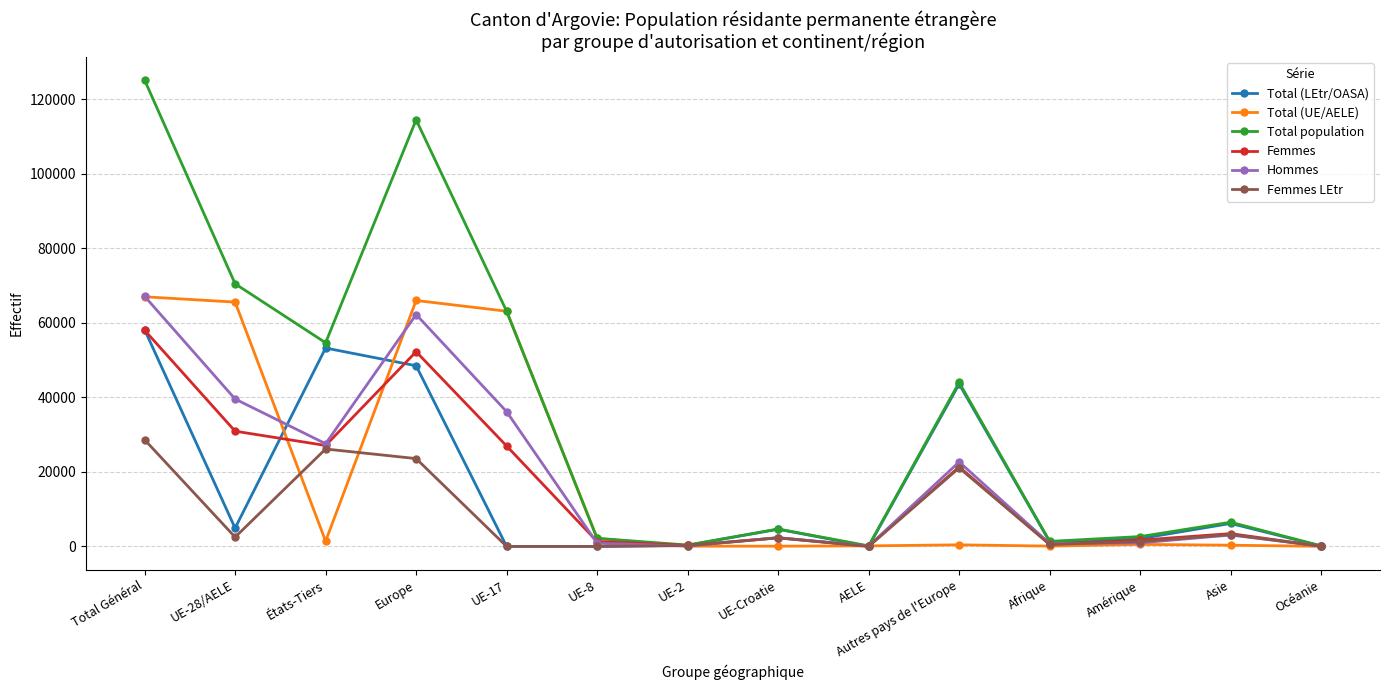

What is the spread (max minus min) of values at Total Général?

96542